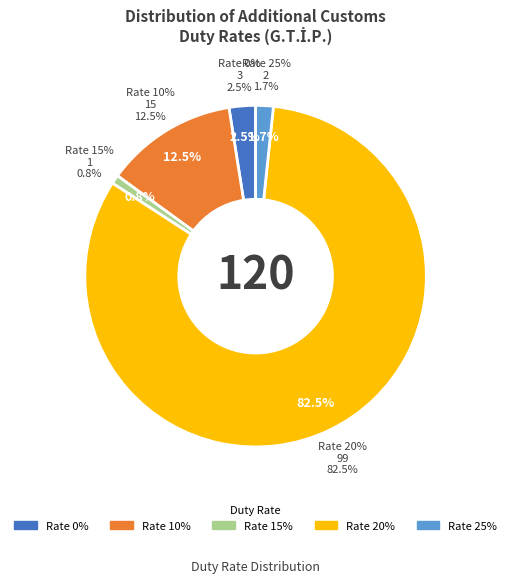

Is the sum of 25% and 15% greater than half?

Yes